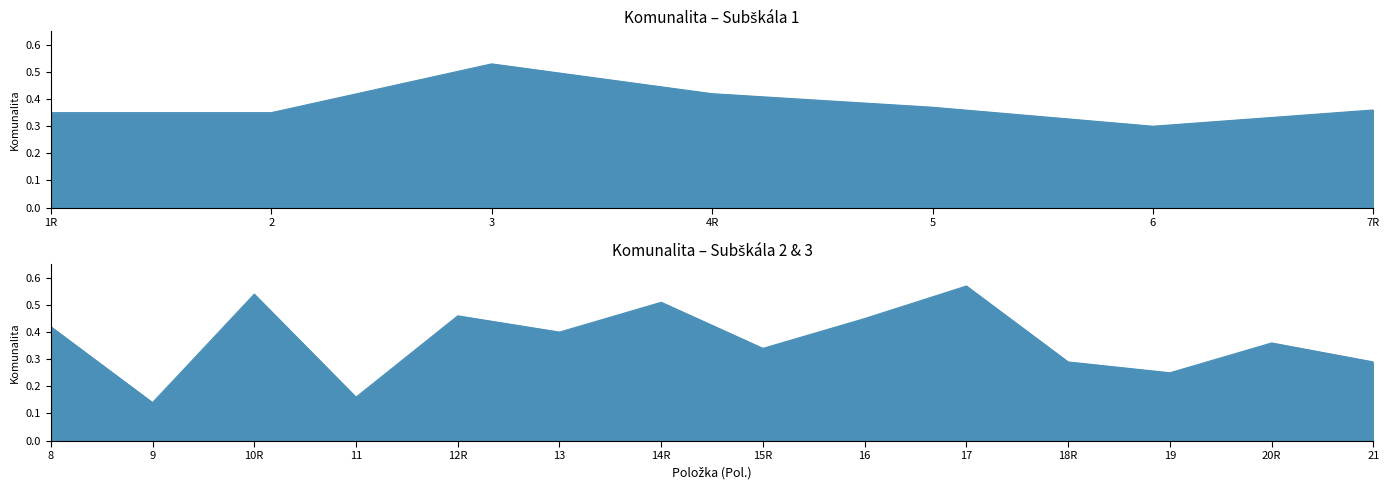

Reading right to left, what are all the values shown in this chart?

0.3	0.4	0.2	0.3	0.6	0.5	0.3	0.5	0.4	0.5	0.2	0.5	0.1	0.4	0.4	0.3	0.4	0.4	0.5	0.3	0.3